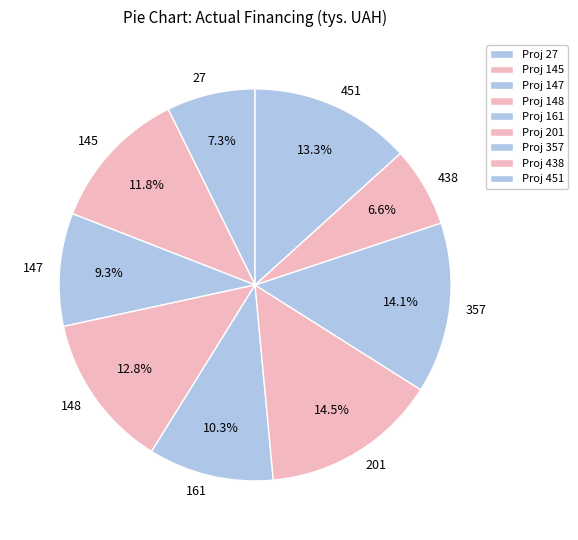

Count the number of slices in the pie.

9